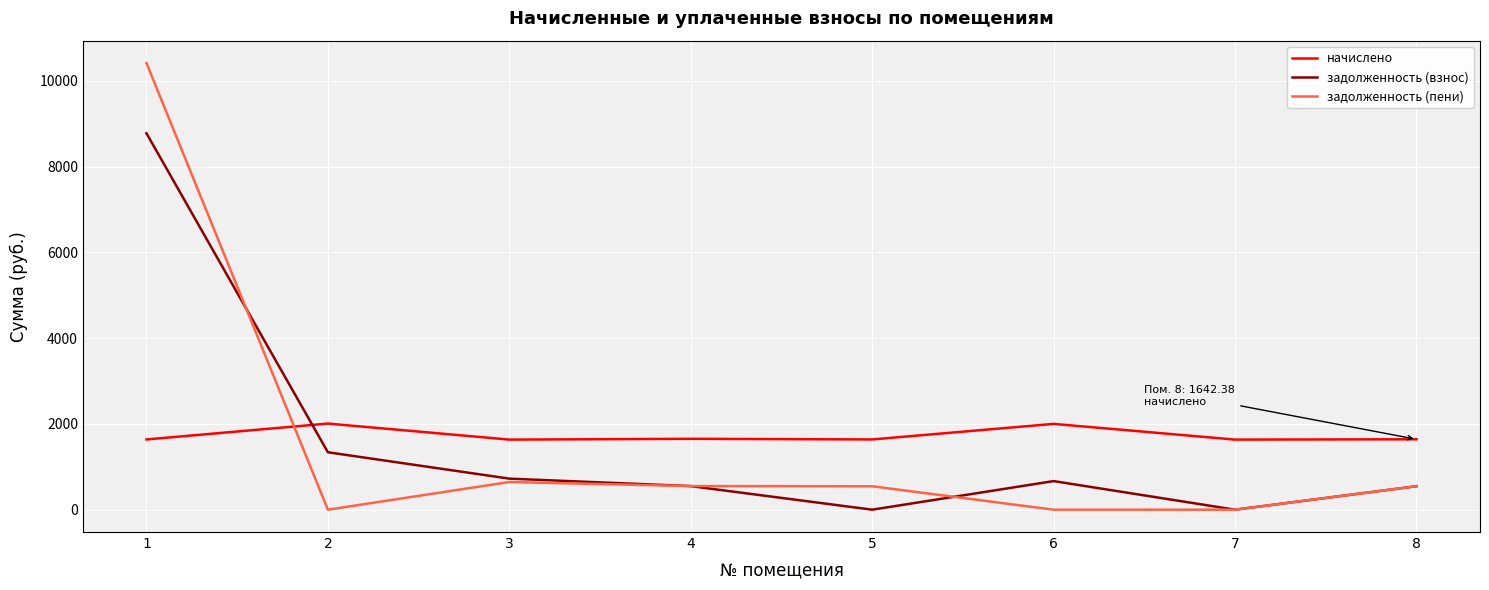

What is the maximum value for начислено?

2009.0